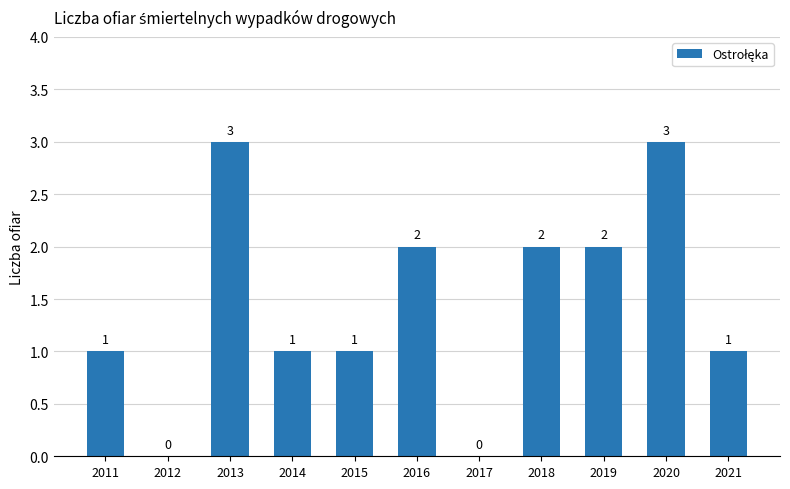

What is the sum of all values?

16